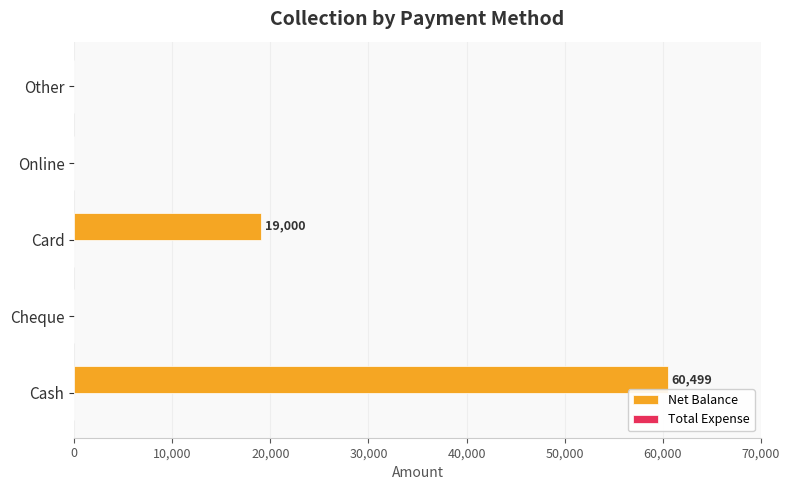

The value at Card is 8463. True or false?

False